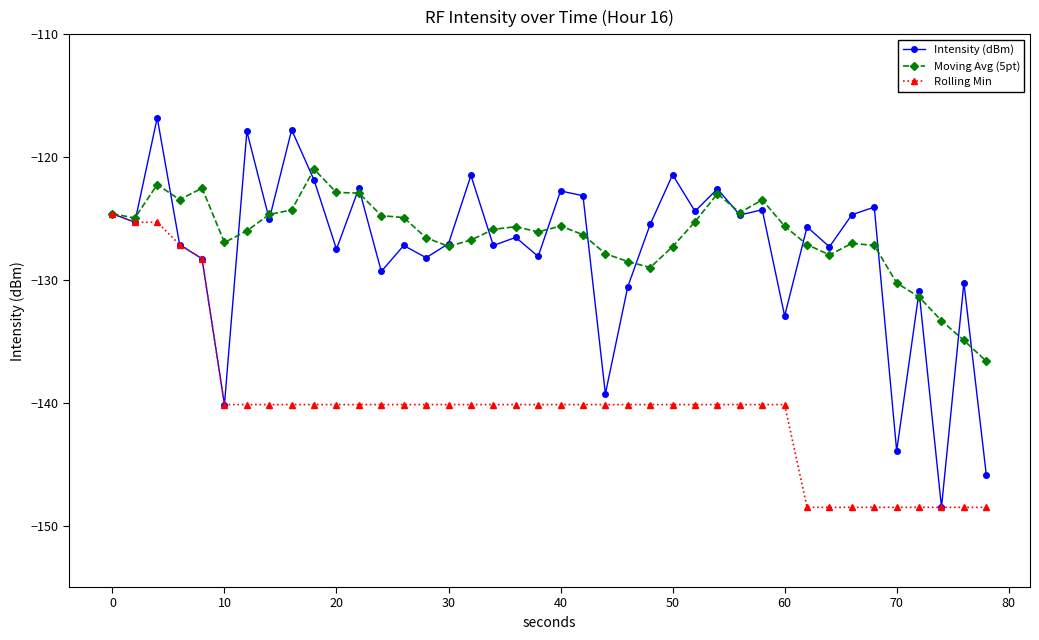

Which series has the widest spread of values?

Intensity (dBm)